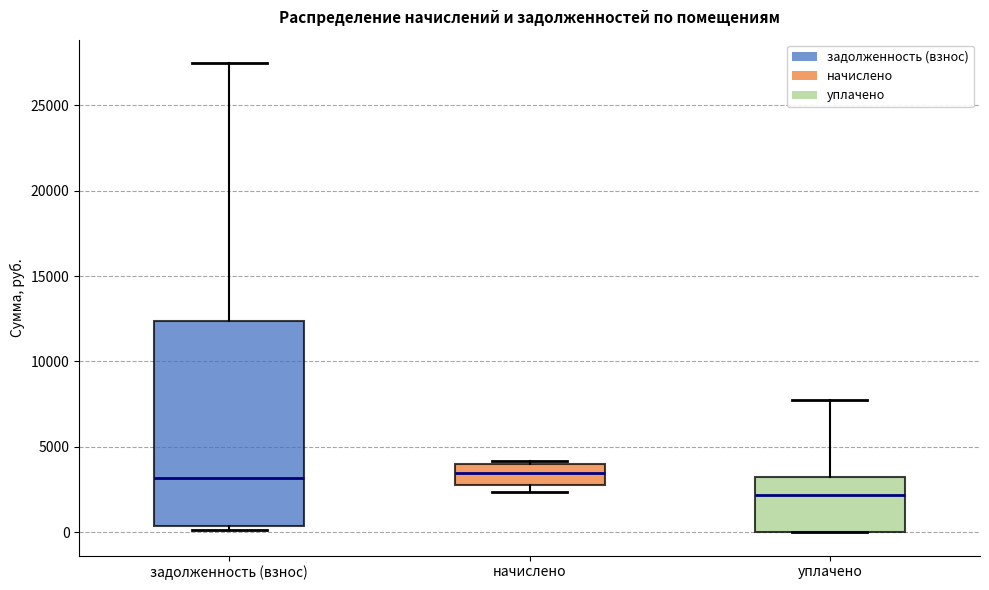

Reading left to right, transcribe this box plot: for each box, give where its median line is, the range the box spans, and where its two whiskers end, as read against the y-axis. The values are not printed on the chart, so give them approximately, as read against the axis.

задолженность (взнос): median 3000, box 500 to 12500, whiskers 0 to 27500
начислено: median 3500, box 3000 to 4000, whiskers 2500 to 4000 (just above the box's upper edge)
уплачено: median 2000, box 0 to 3000, whiskers 0 to 8000